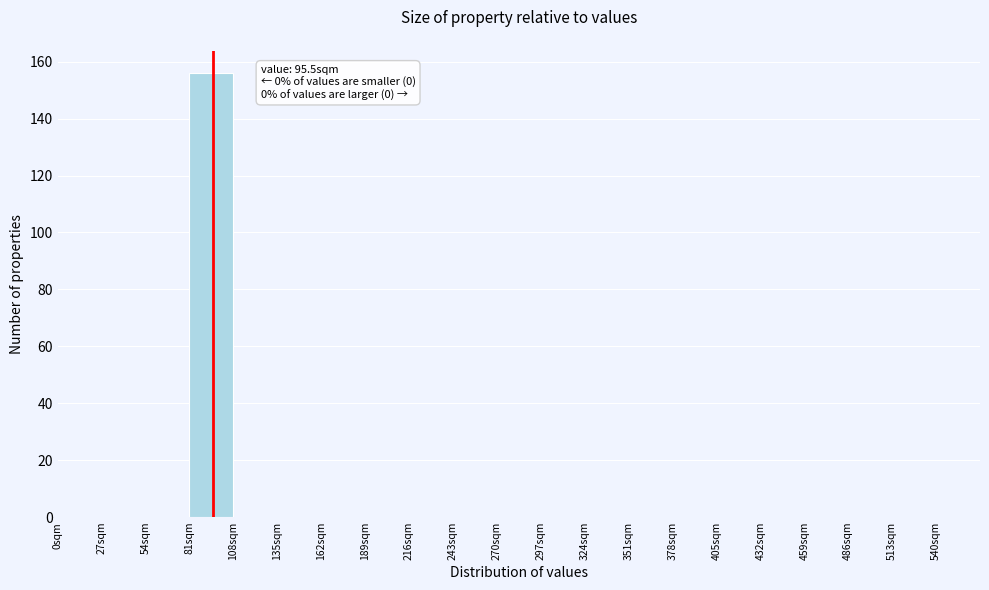

Which range on the x-axis has the tallest bar?

81 to 108